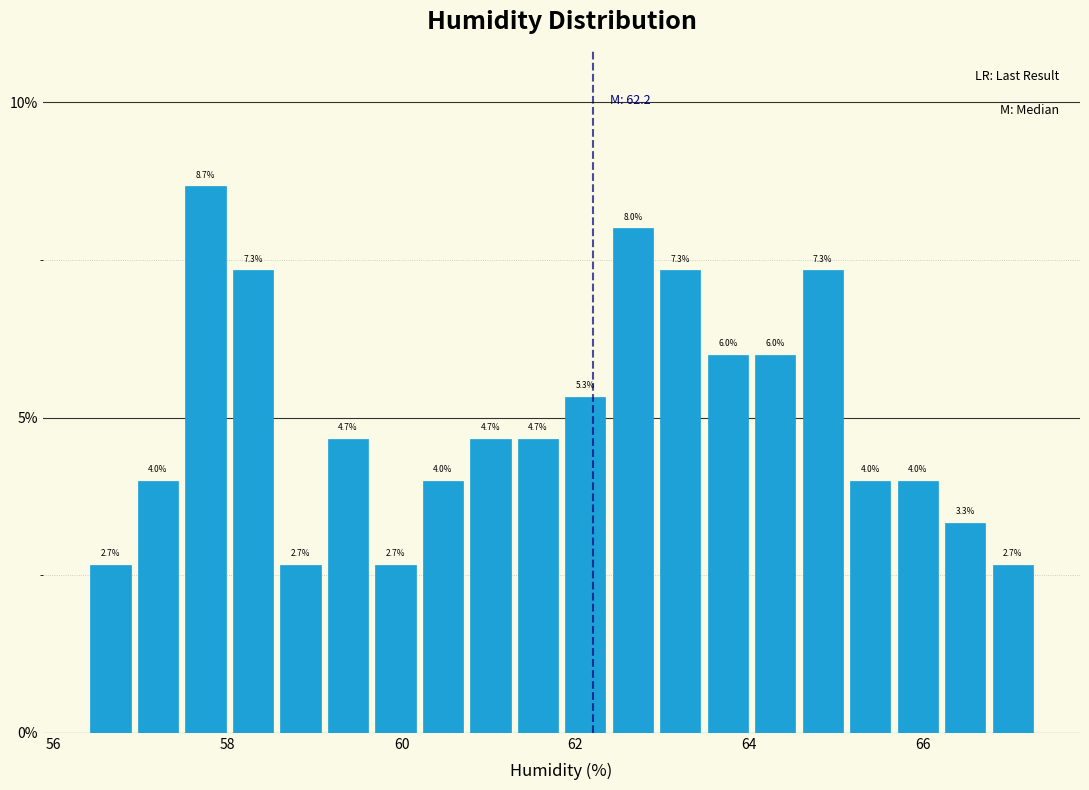

Around what value on the x-axis is the tallest bar? Give the approximate position of its centre, as read against the axis.

57.8